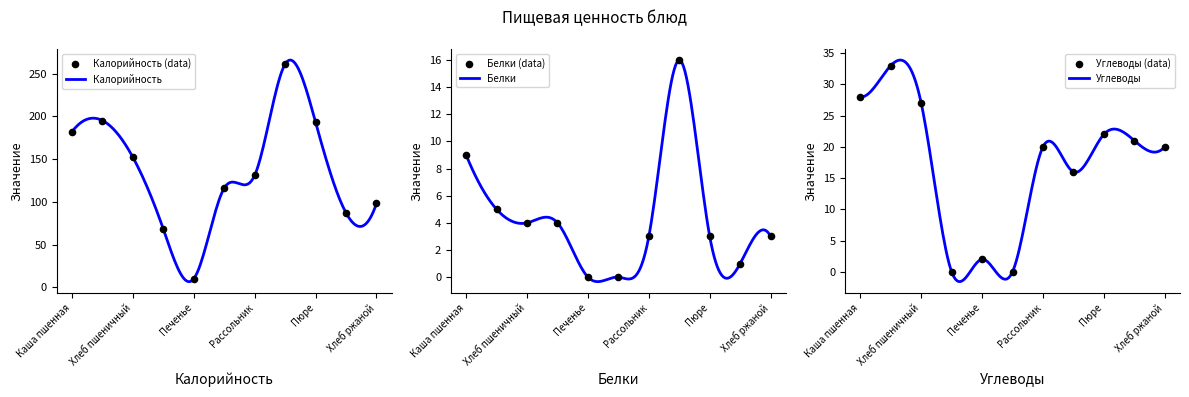

Which series reaches the minimum Y coordinate?

Белки